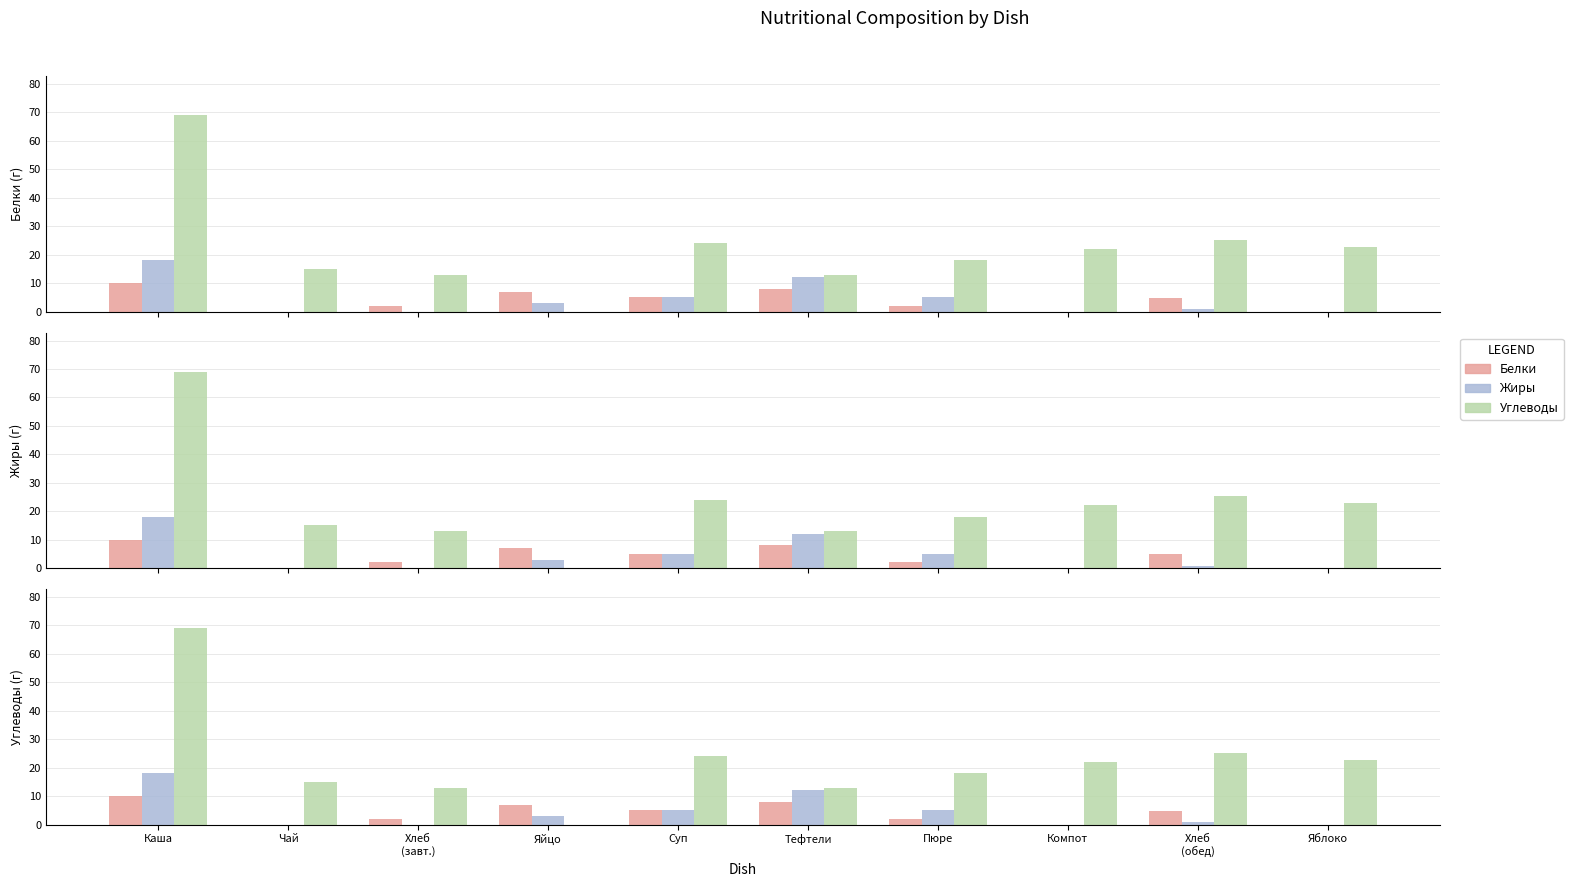

Between Яйцо and Хлеб
(обед), which is larger?

Яйцо